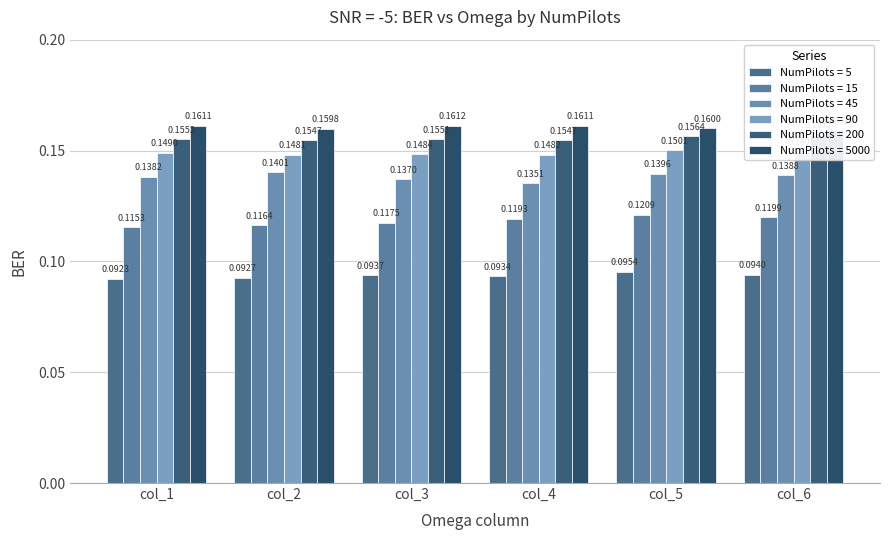

What is the total value across all series at col_1?

0.8